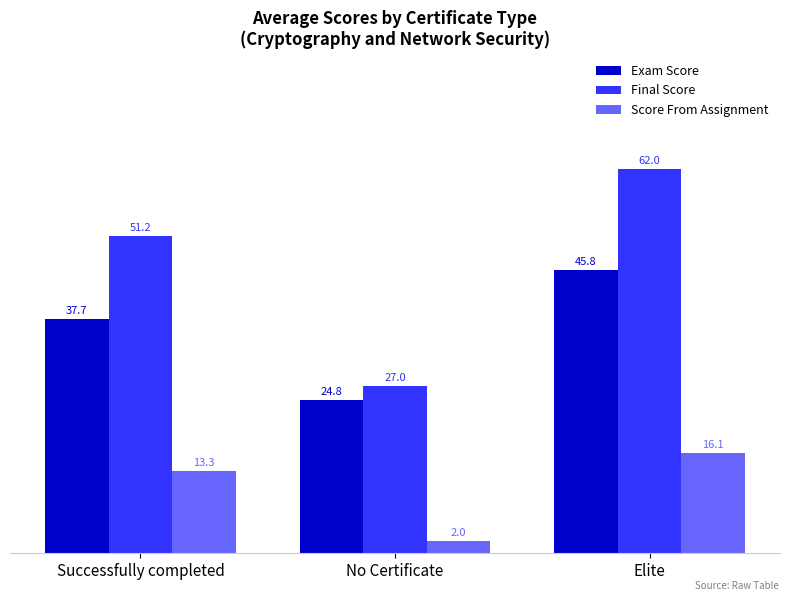

What is the label of the 1st bar from the right?

Elite